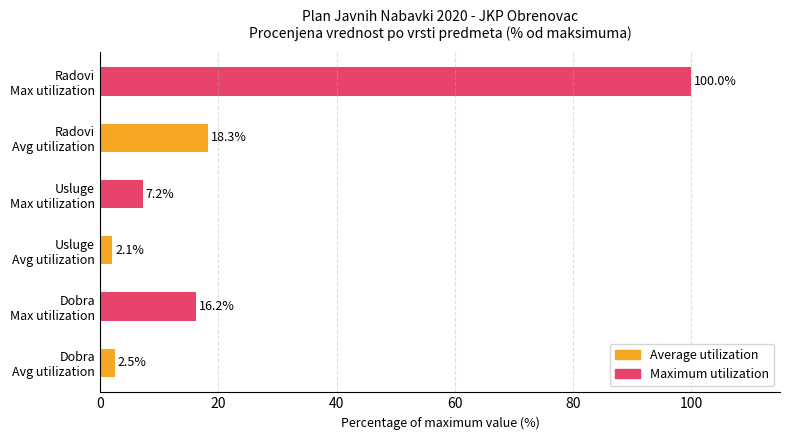

Rank the categories by value from lowest to highest.

Usluge
Avg utilization, Dobra
Avg utilization, Usluge
Max utilization, Dobra
Max utilization, Radovi
Avg utilization, Radovi
Max utilization